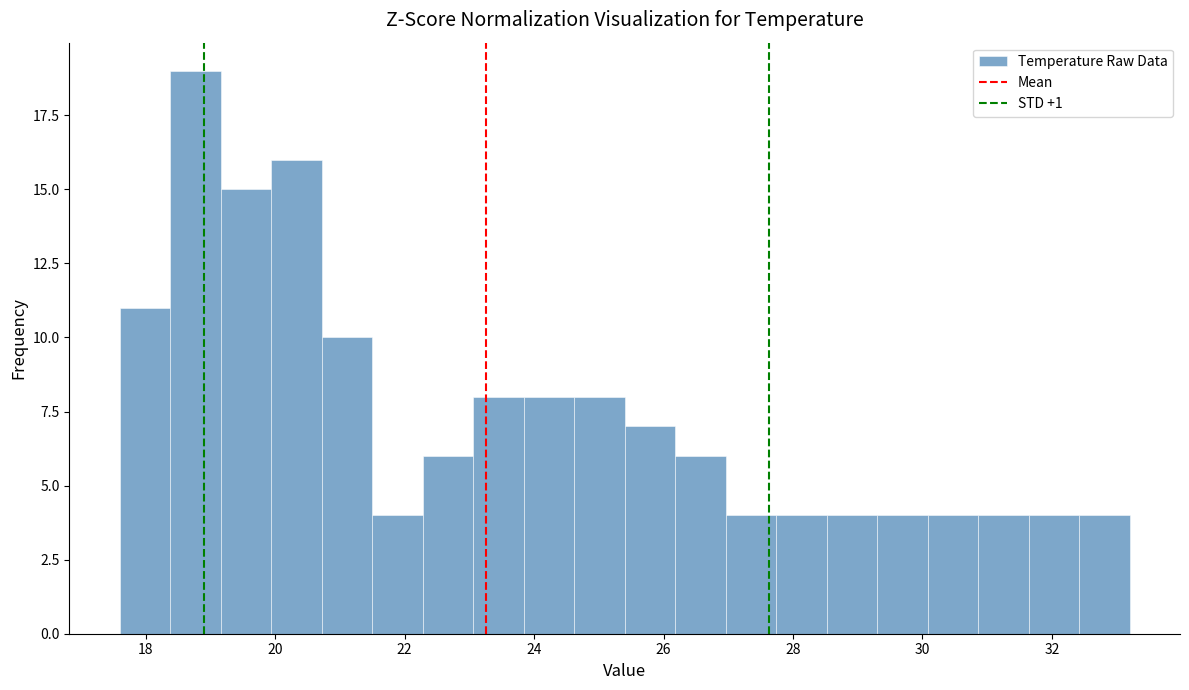

Around what value on the x-axis is the tallest bar? Give the approximate position of its centre, as read against the axis.

18.8